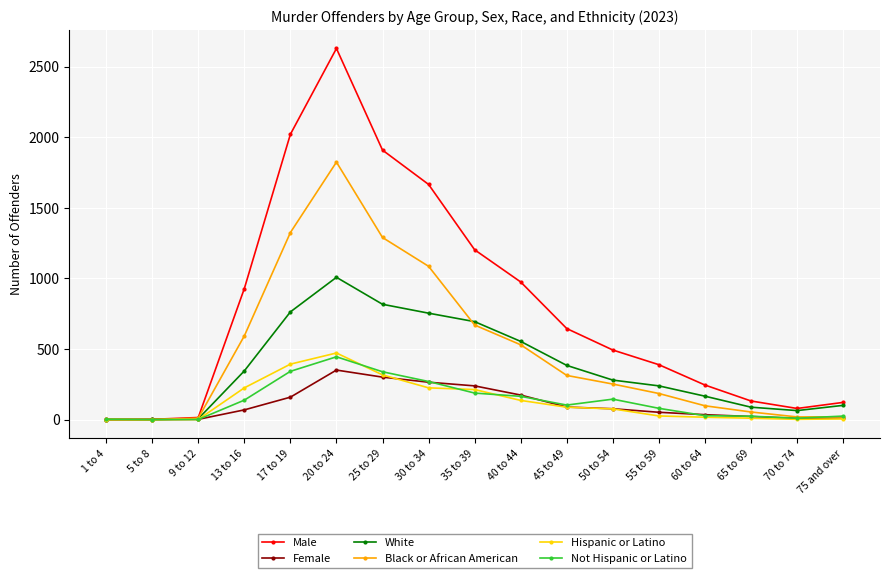

Which series changed the most between 1 to 4 and 13 to 16?

Male